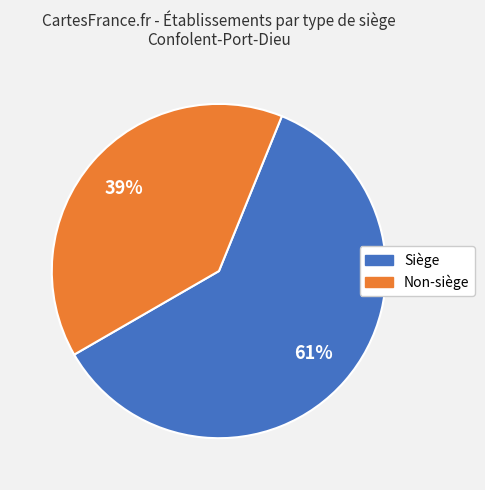

To the nearest percent, what is the average slice percentage?

50%